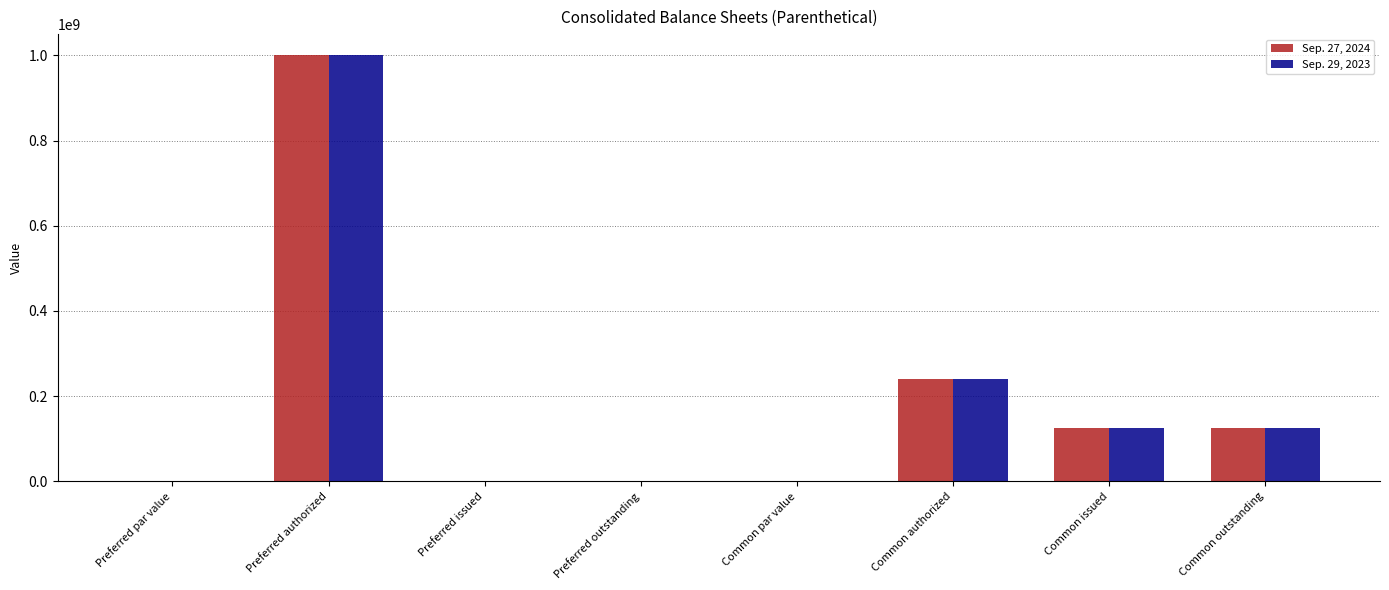

Between Preferred authorized and Common outstanding, which series saw the biggest shift?

Sep. 27, 2024